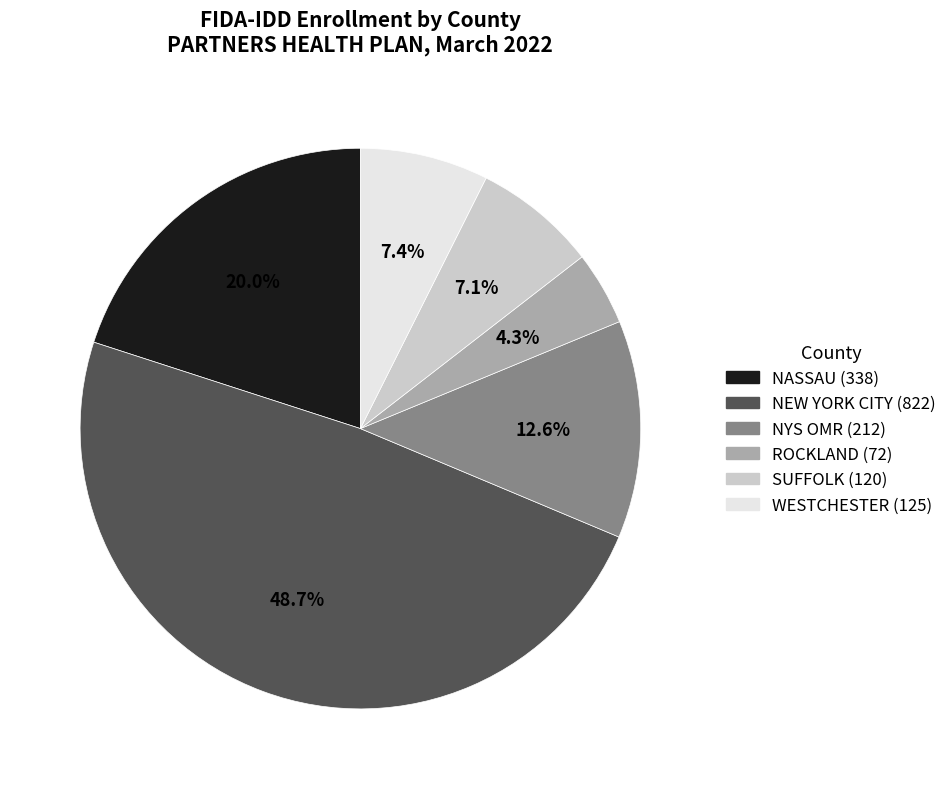

Is it true that SUFFOLK is 13% of the pie?

False